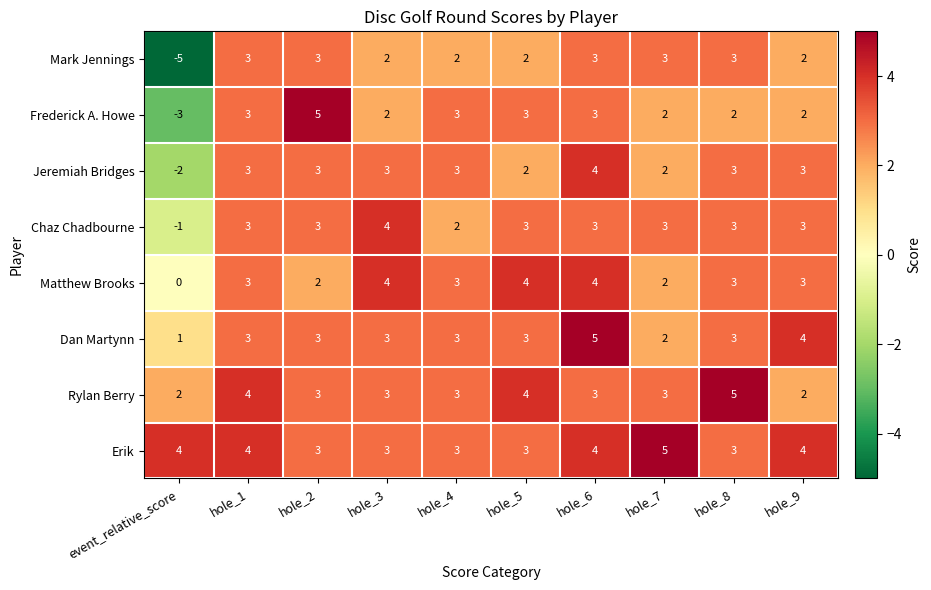

What is the maximum value shown in the chart?

5